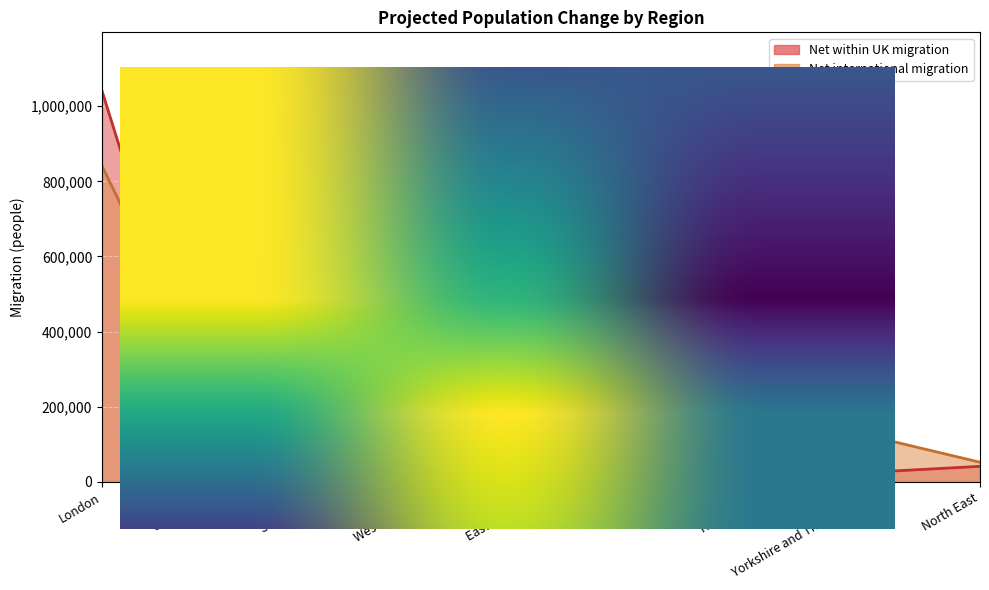

What is the sum of the Net international migration values at North East and West Midlands?

263800